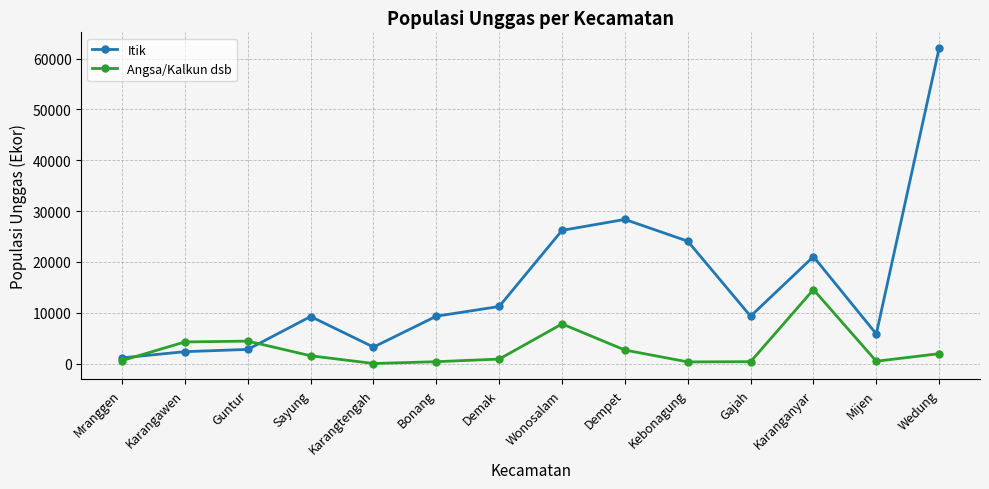

At which label is Itik closest to 31590?

Dempet